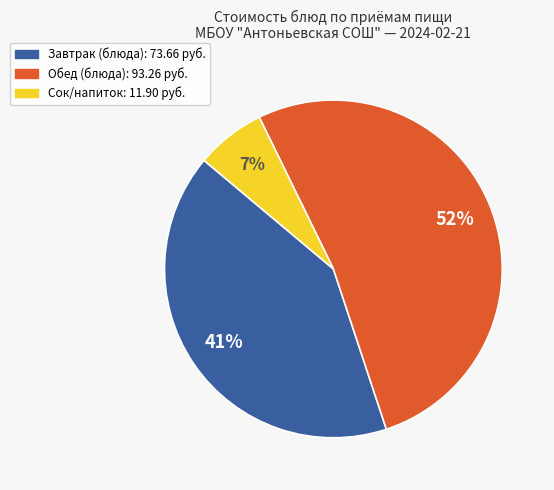

Count the number of slices in the pie.

3